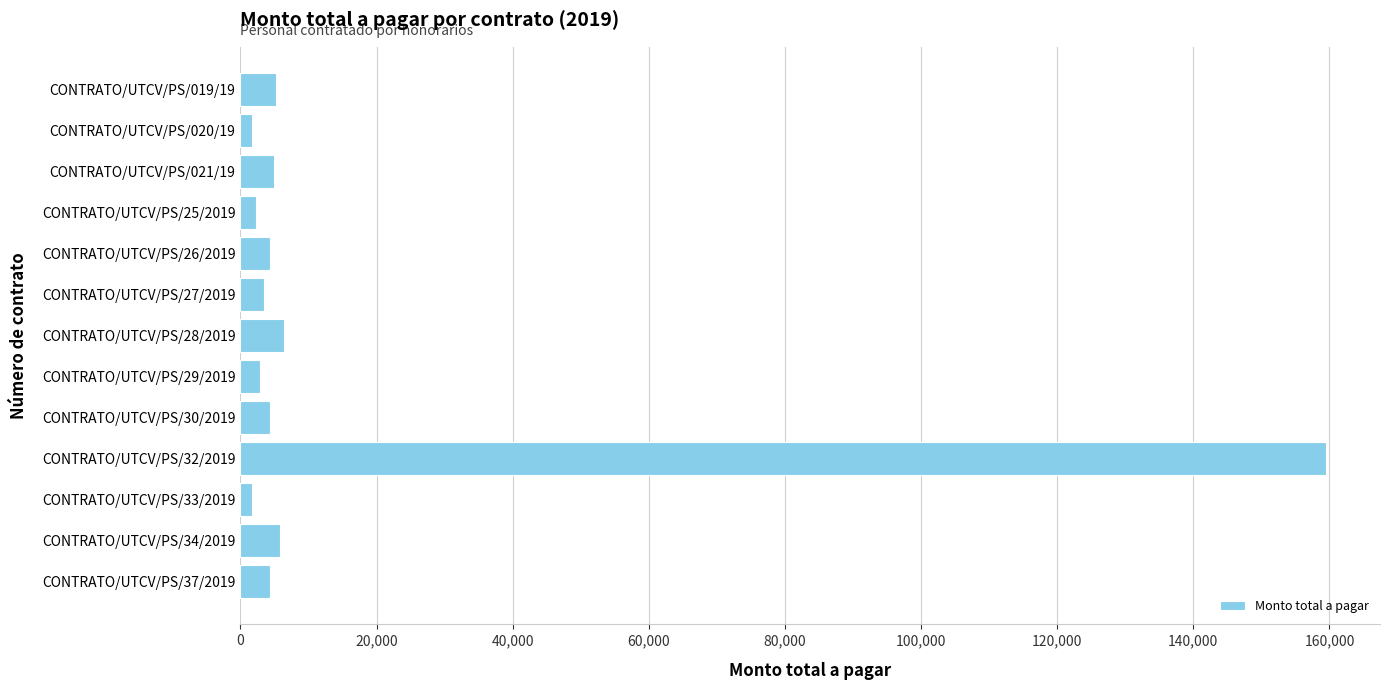

At which category does the chart reach its peak across all series?

CONTRATO/UTCV/PS/32/2019